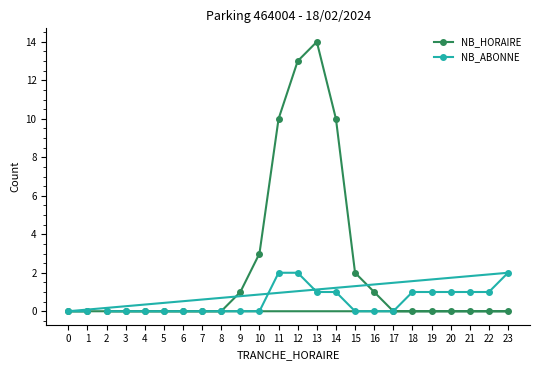

How many lines are shown in the chart?

2